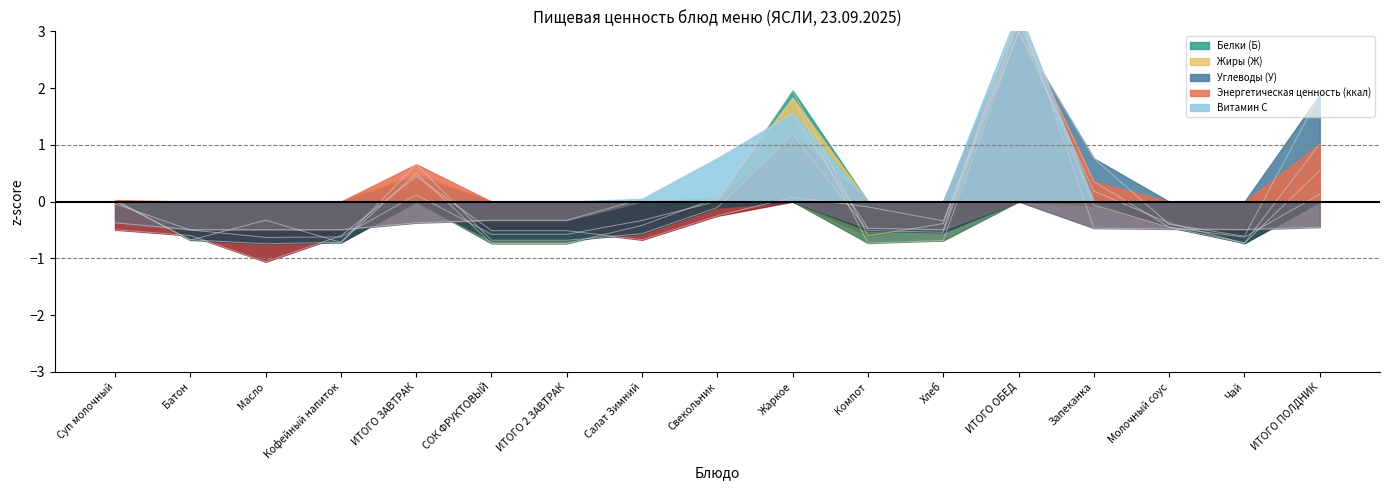

How many values in the Жиры (Ж) series are below 0?

10